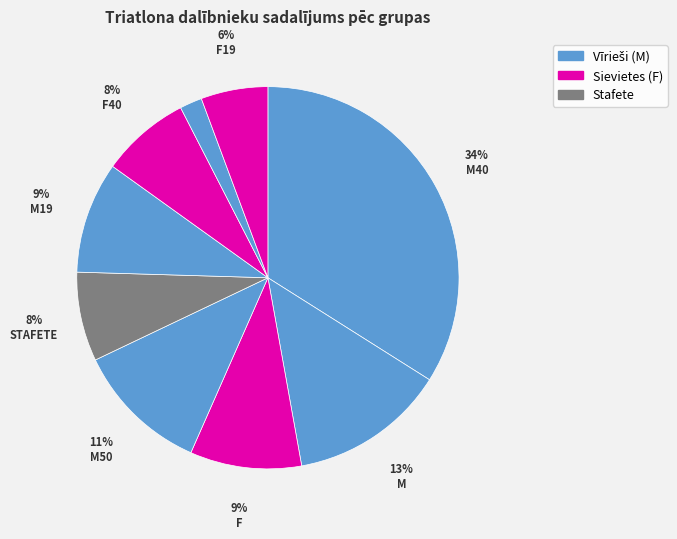

Count the number of slices in the pie.

9